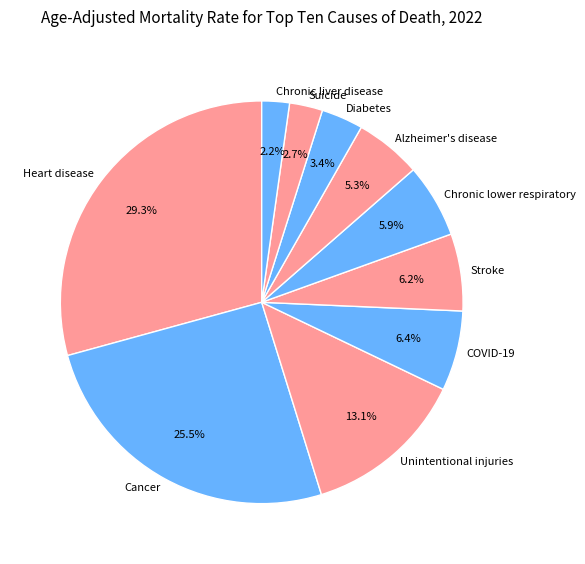

Does Heart disease account for over 50% of the chart?

No